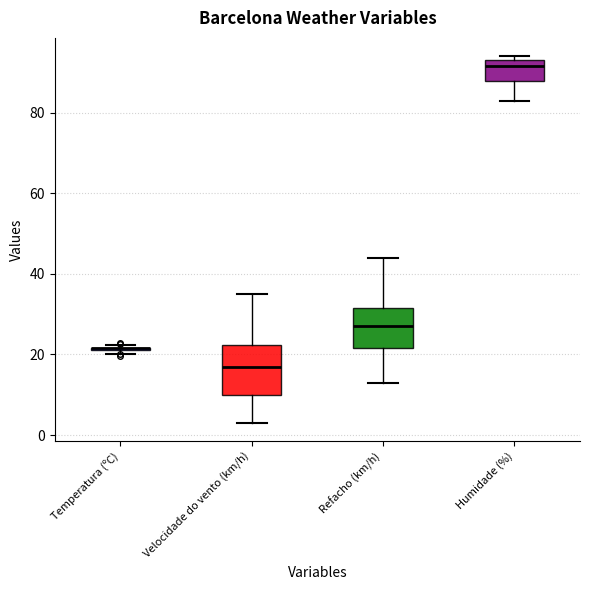

Where does the lower whisker of the box for Velocidade do vento (km/h) end on the y-axis? The values are not printed on the chart, so give them approximately, as read against the axis.

4